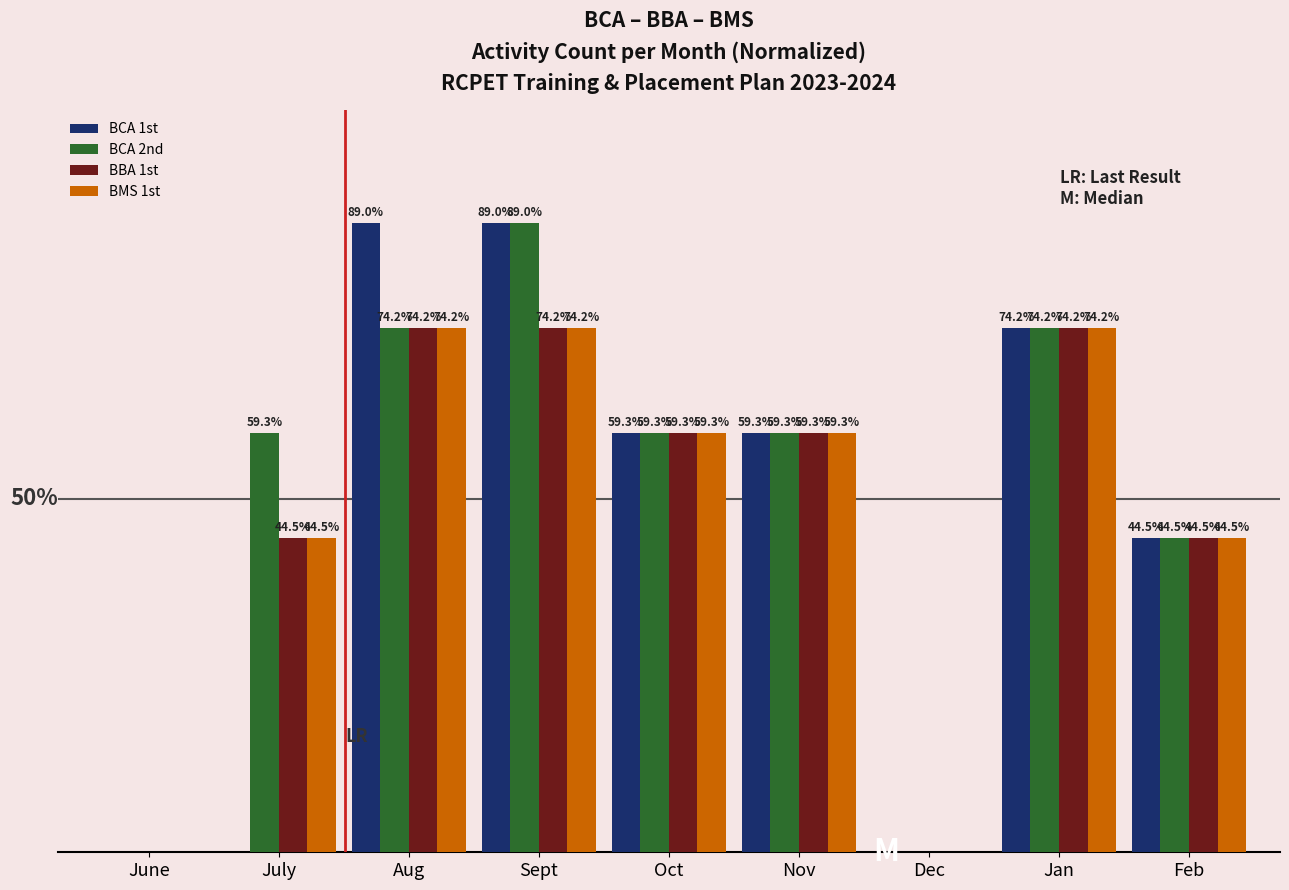

Where does the BCA 1st series first go above 59?

Aug